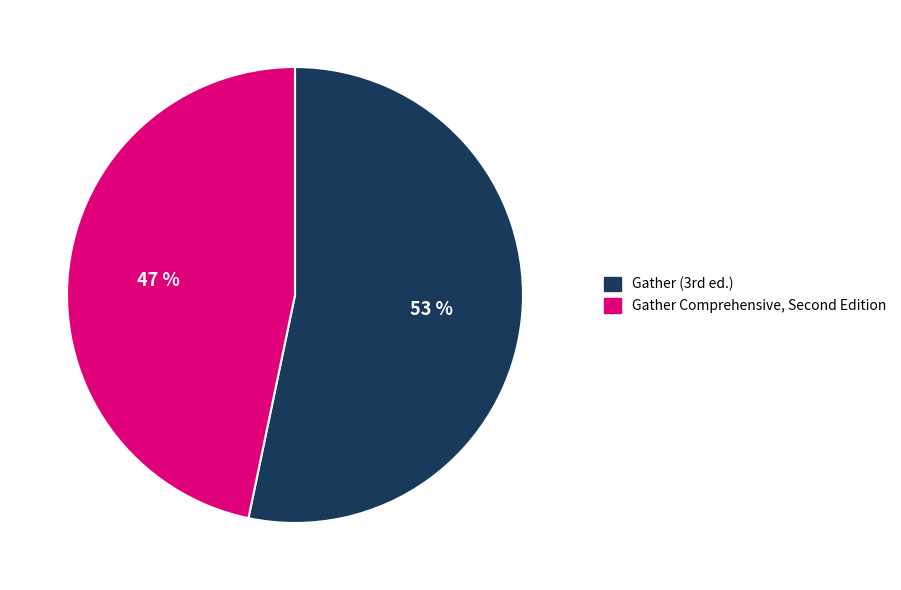

What is the largest slice in the pie chart?

Gather (3rd ed.)